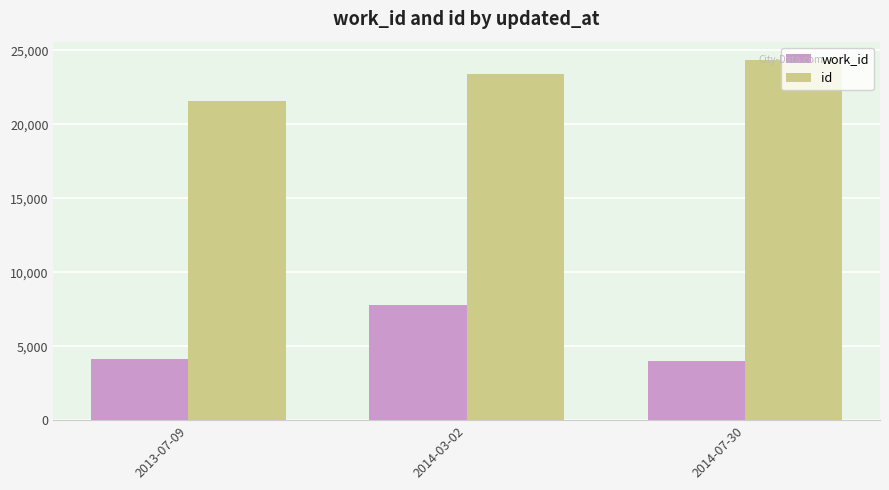

Is it true that id equals 21584 at 2013-07-09?

True